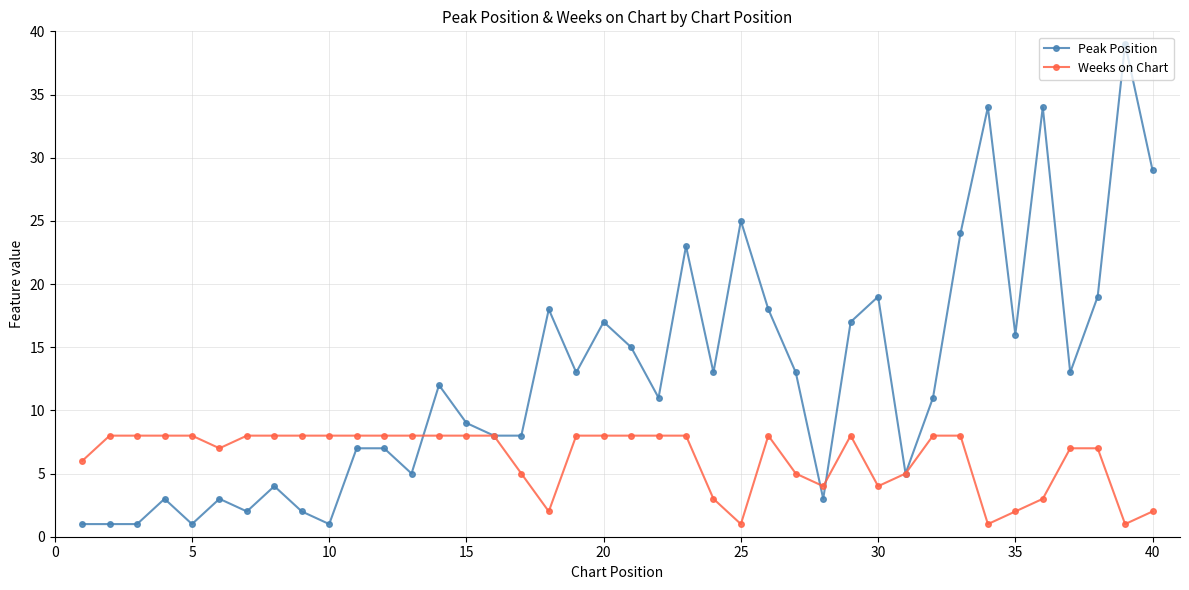

What is the lowest value of the Weeks on Chart series?

1